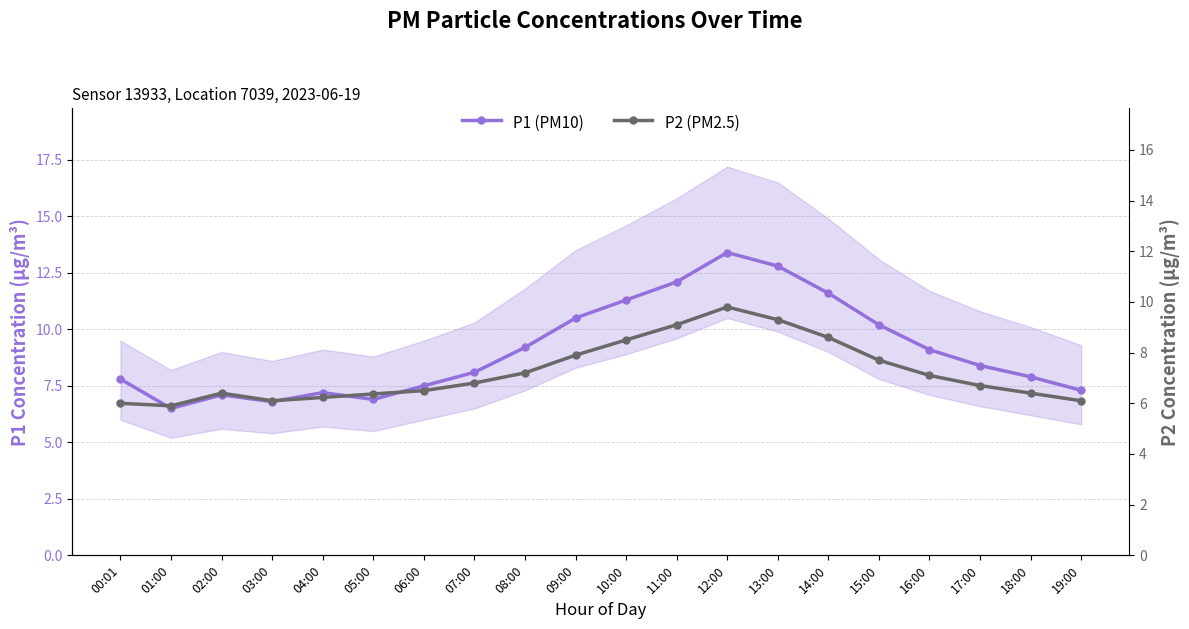

Reading right to left, what are all the values shown in this chart?

P1 (PM10): 7.3	7.9	8.4	9.1	10.2	11.6	12.8	13.4	12.1	11.3	10.5	9.2	8.1	7.5	6.9	7.2	6.8	7.1	6.5	7.8
P2 (PM2.5): 6.1	6.4	6.7	7.1	7.7	8.6	9.3	9.8	9.1	8.5	7.9	7.2	6.8	6.5	6.4	6.2	6.1	6.4	5.9	6.0